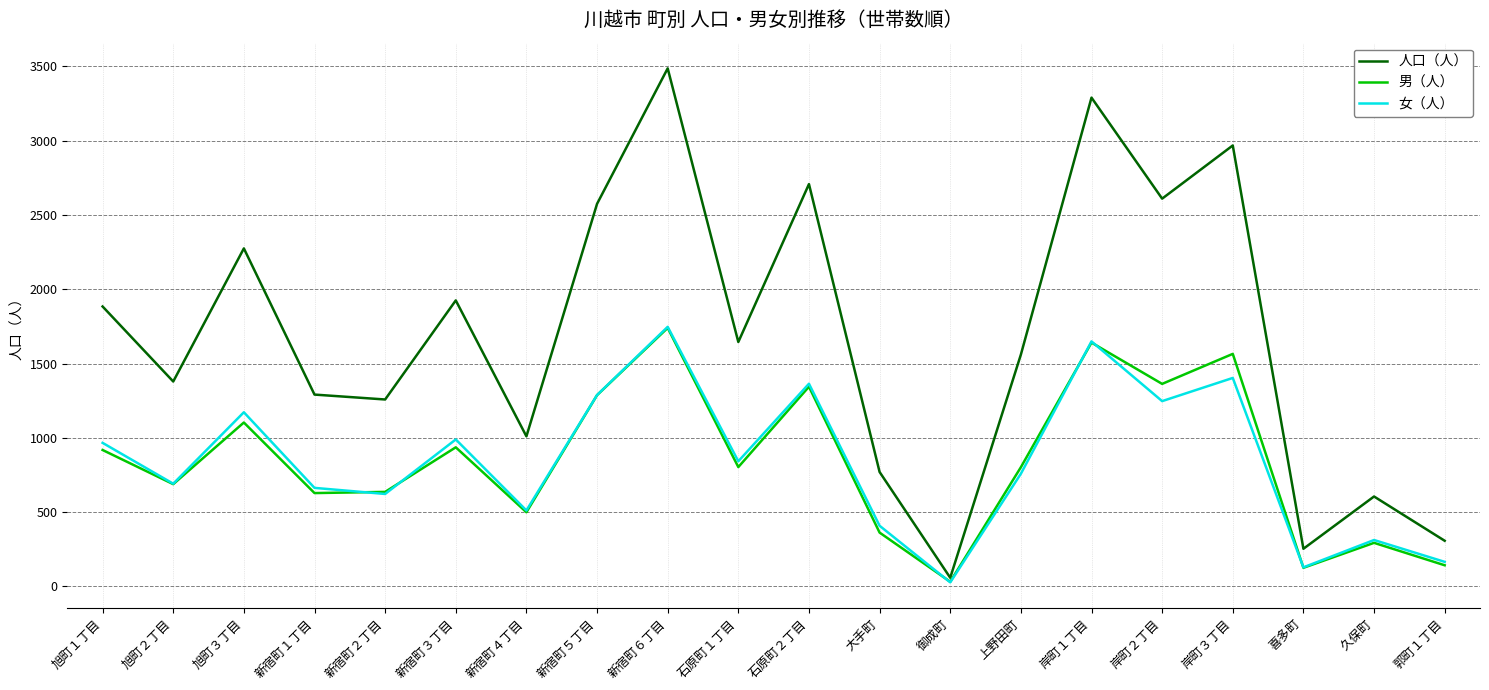

What are all the series names shown in the legend?

人口（人）, 男（人）, 女（人）